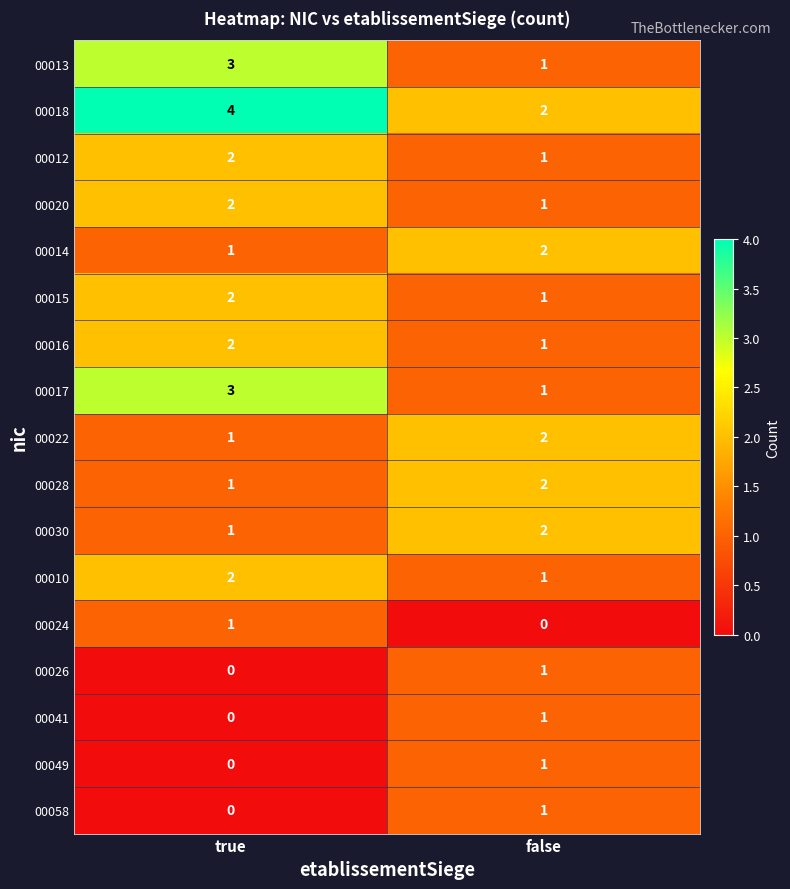

What is the sum of all 00014 values?

3